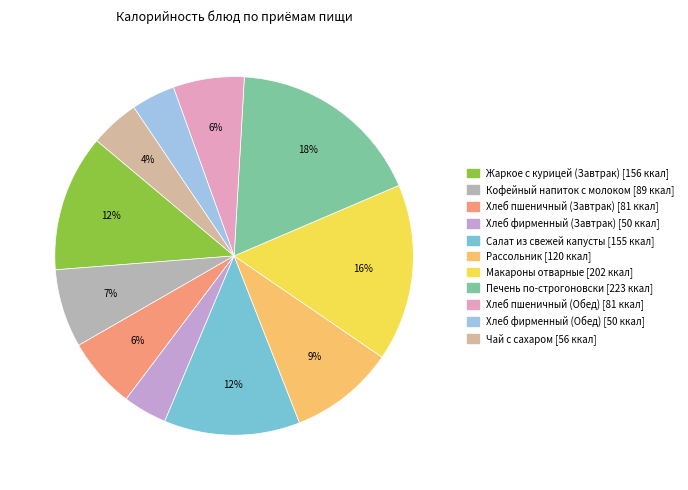

To the nearest percent, what portion does Хлеб фирменный (Обед) represent?

4%